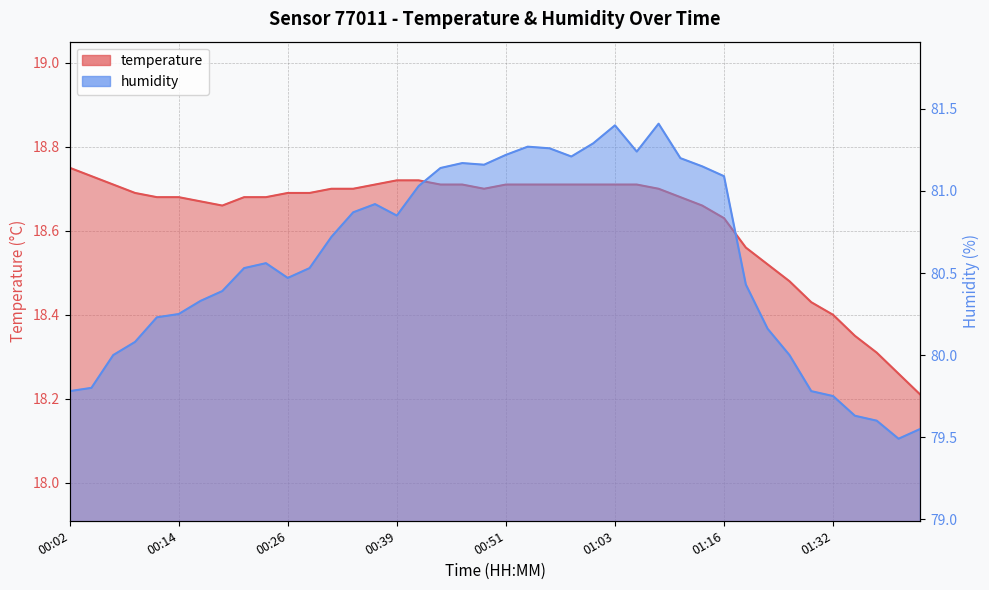

What is the spread (max minus min) of values at 00:02?

61.0